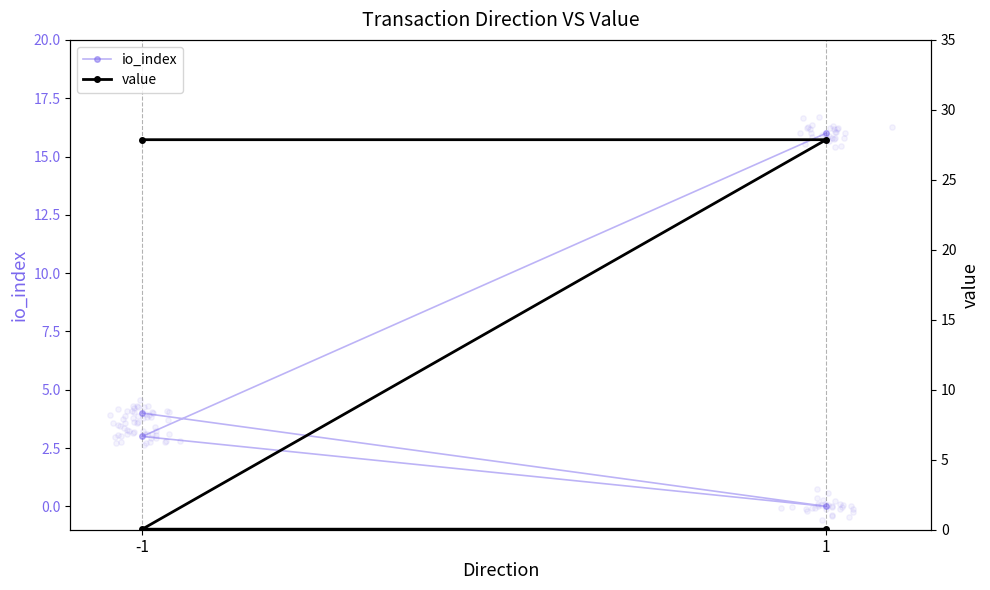

Which series reaches the maximum Y coordinate?

value